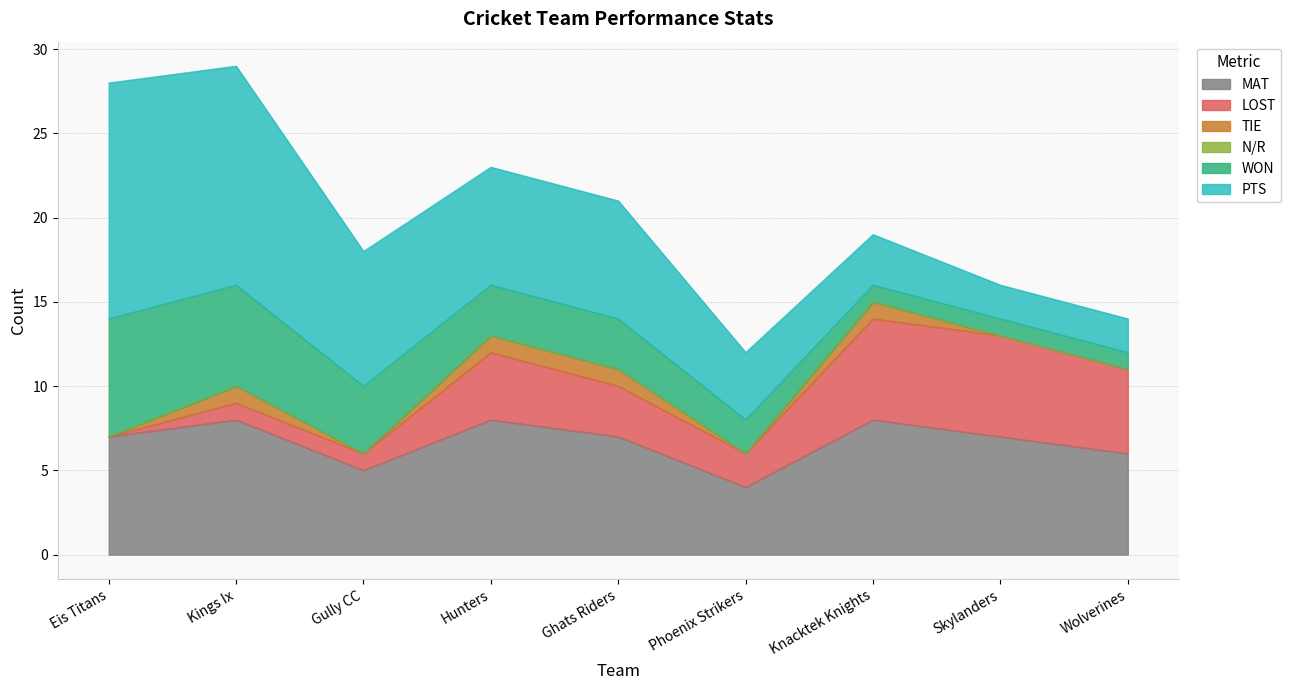

How many lines are shown in the chart?

6